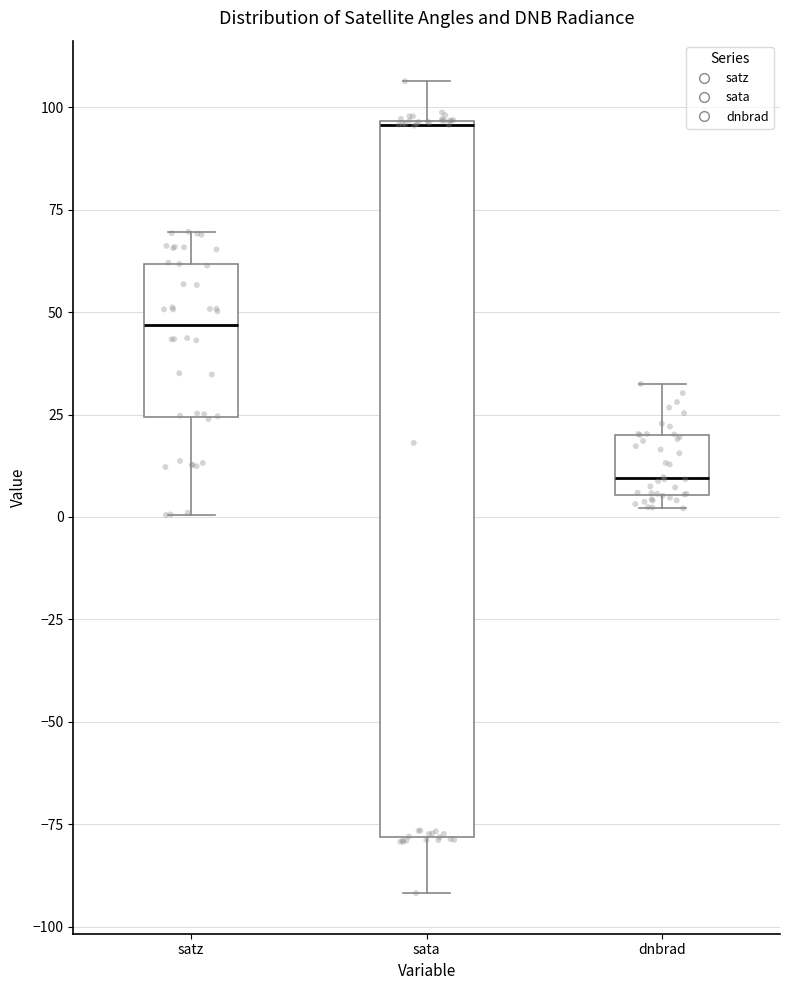

Where does the upper whisker of the box for sata end on the y-axis? The values are not printed on the chart, so give them approximately, as read against the axis.

105